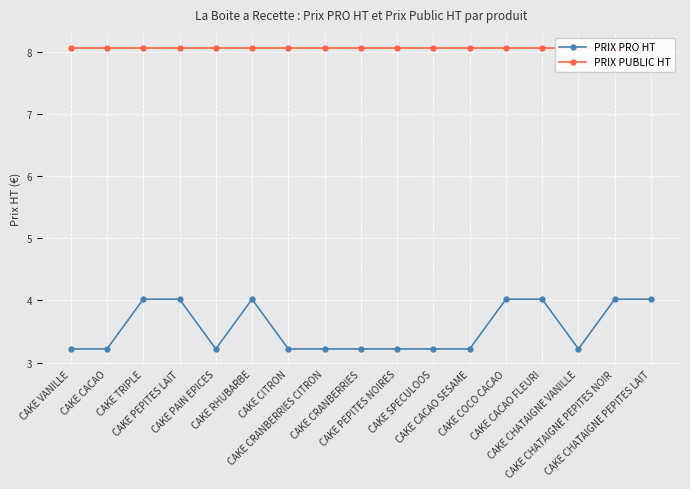

True or false: PRIX PRO HT has more than 0 interior local peaks.

True